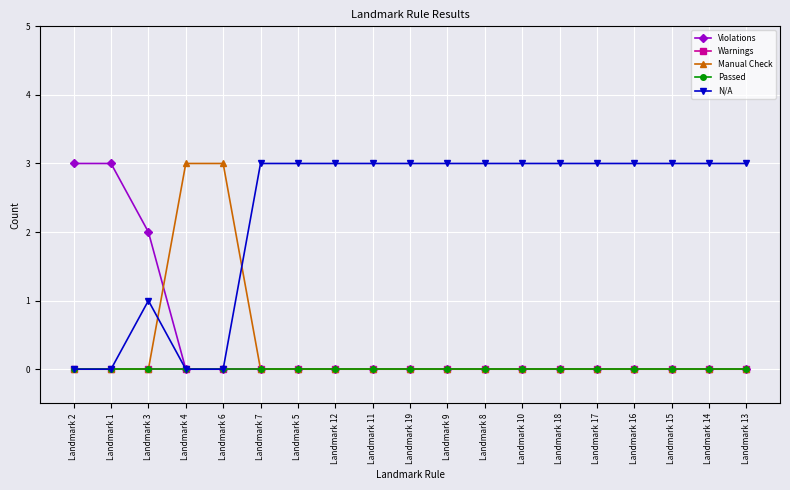

What is the label of the 5th point from the right?

Landmark 17